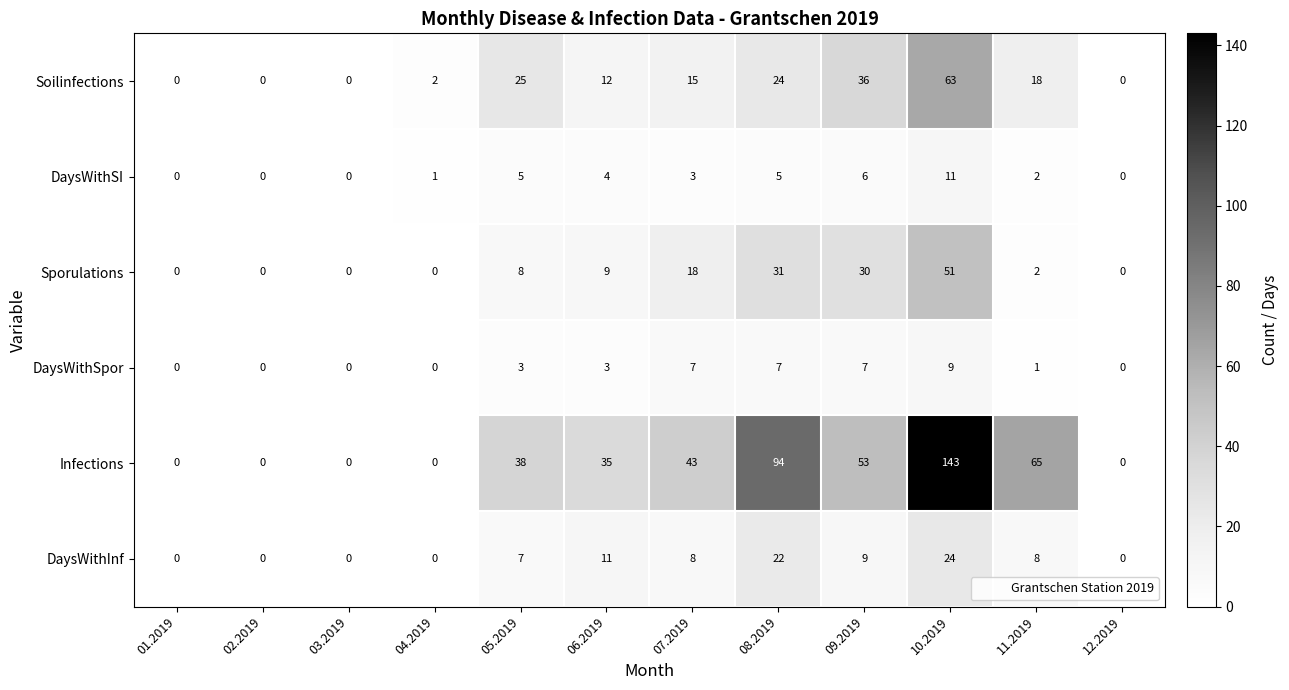

What is the sum of the DaysWithSI values at 07.2019 and 10.2019?

14